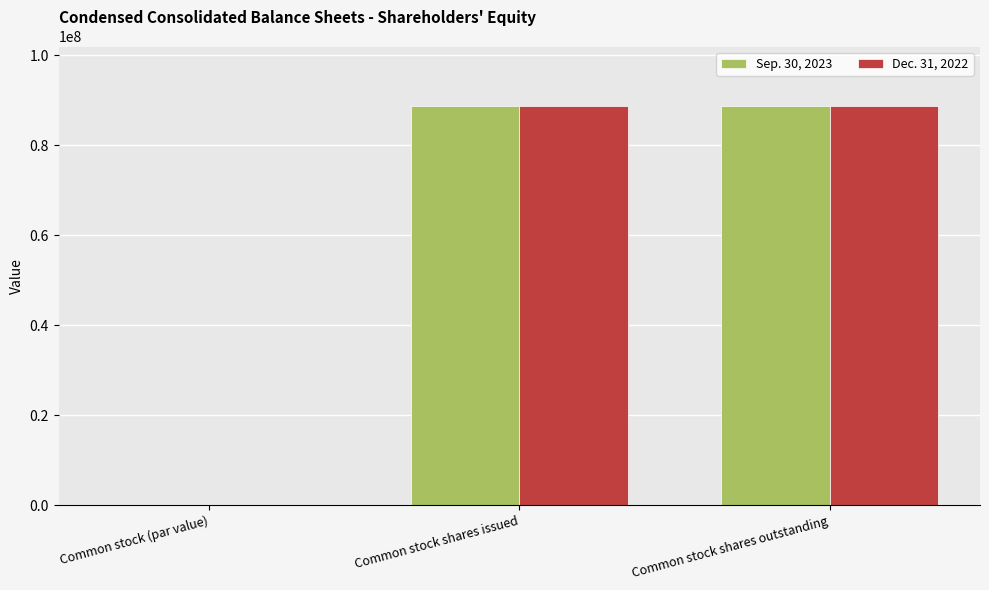

Is the value of Dec. 31, 2022 at Common stock (par value) greater than the value of Sep. 30, 2023 at Common stock shares outstanding?

No